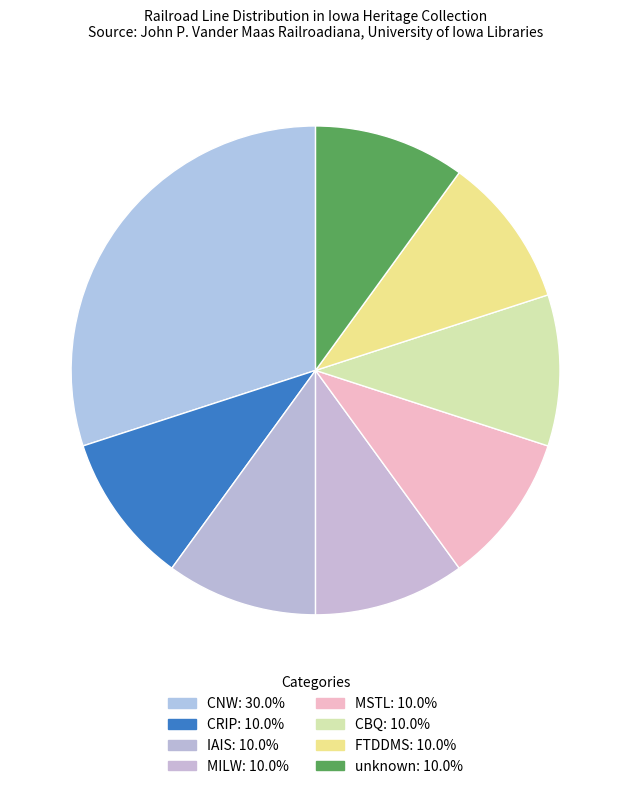

The IAIS slice represents 24% of the pie. True or false?

False